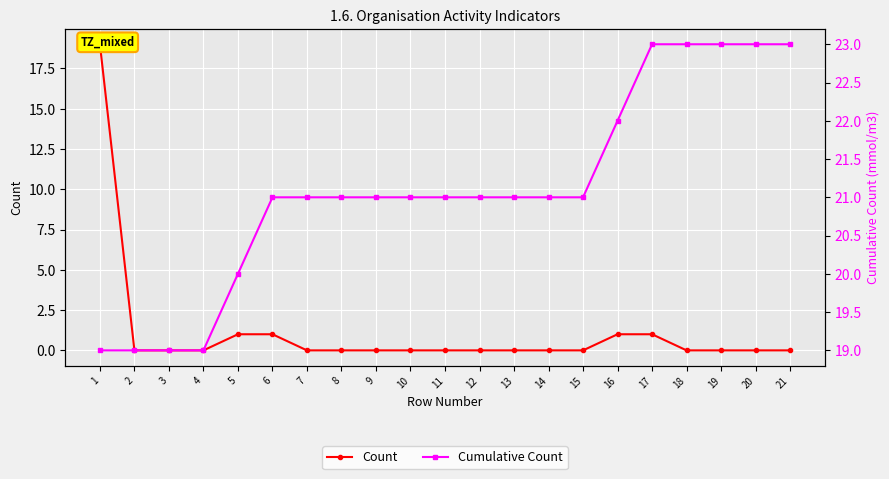

Where is Count nearest to the value 9?

5